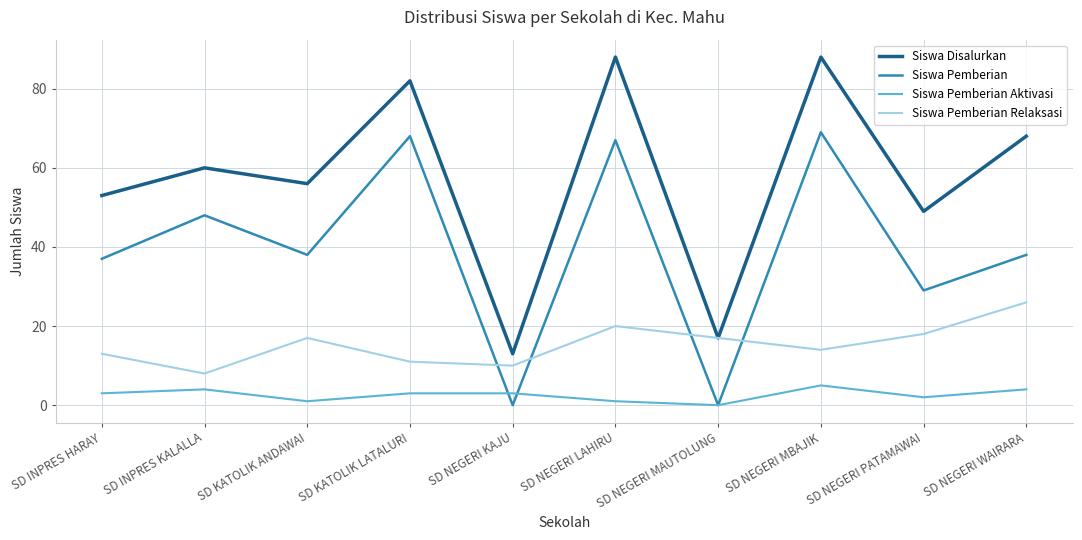

What is the approximate value of Siswa Pemberian Relaksasi at SD NEGERI MBAJIK, to the nearest 5?

15